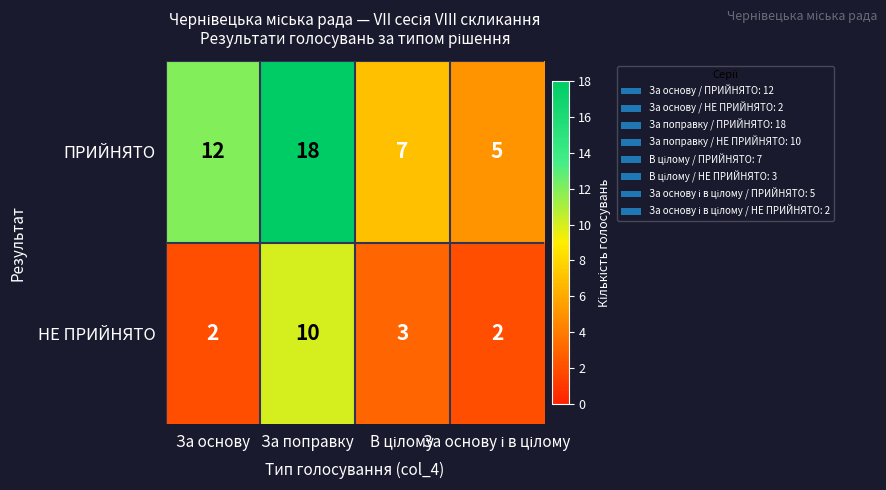

Rank the series by their average value, from lowest to highest.

НЕ ПРИЙНЯТО, ПРИЙНЯТО